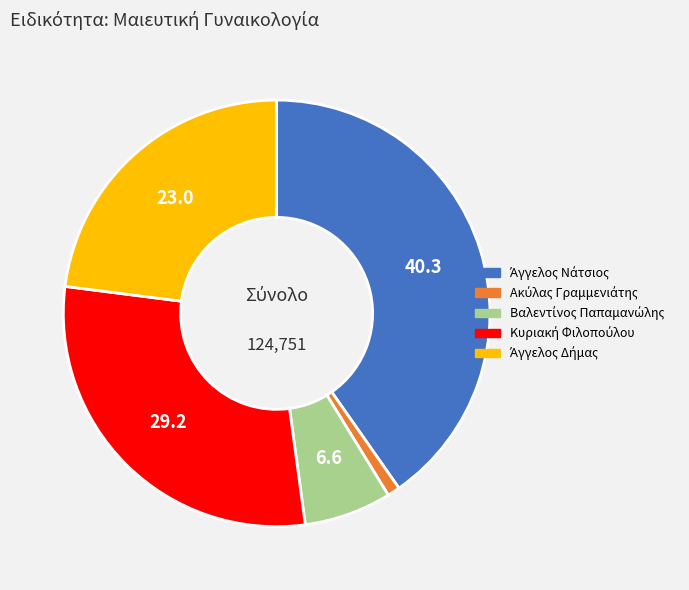

Is there a majority slice in this chart?

No